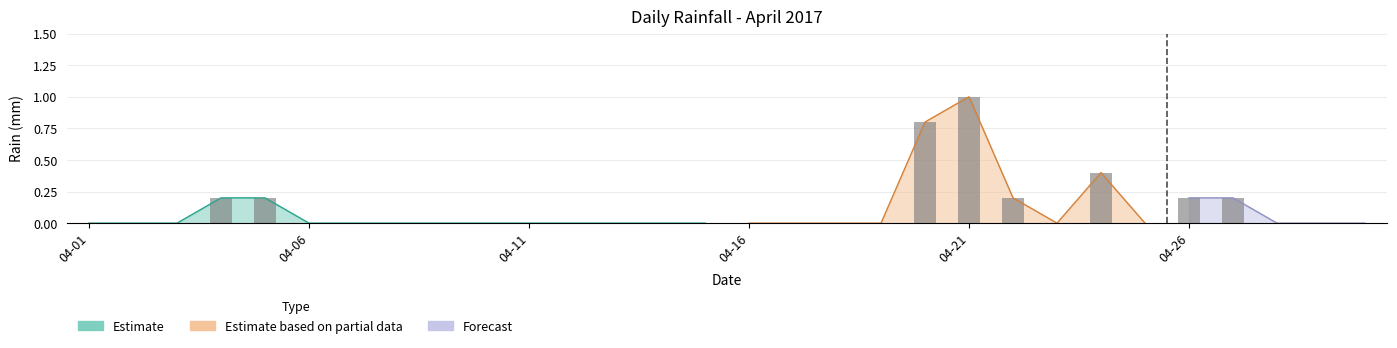

The value at 2017-04-28 is 0.0. True or false?

True